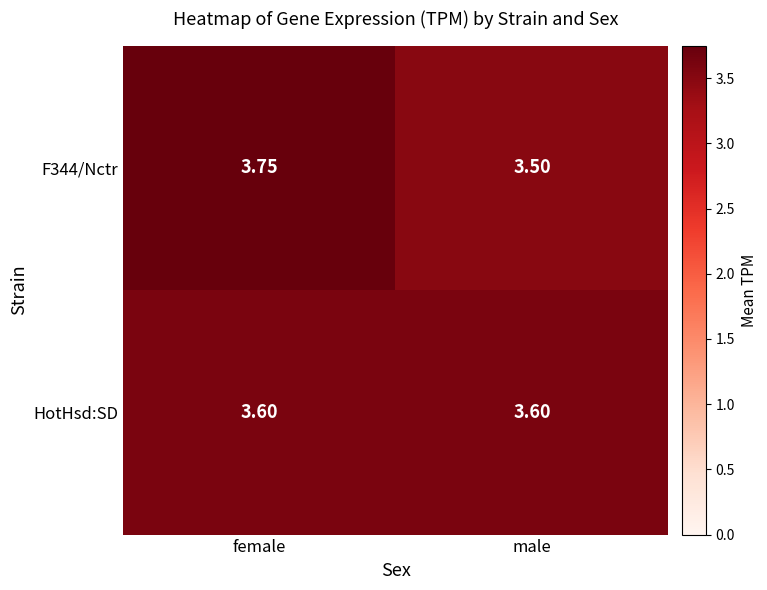

At which label does F344/Nctr reach its minimum?

male